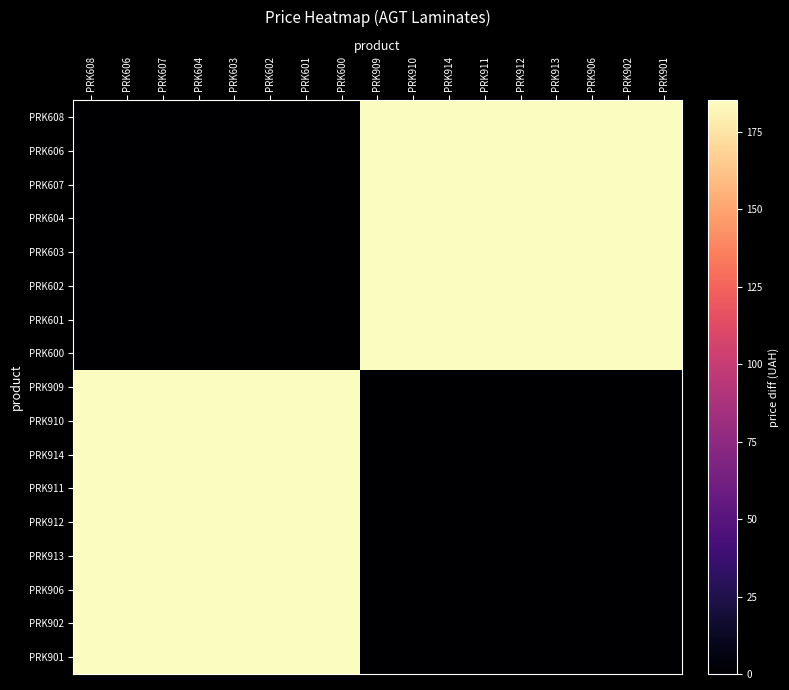

What is the greatest value displayed?

185.2